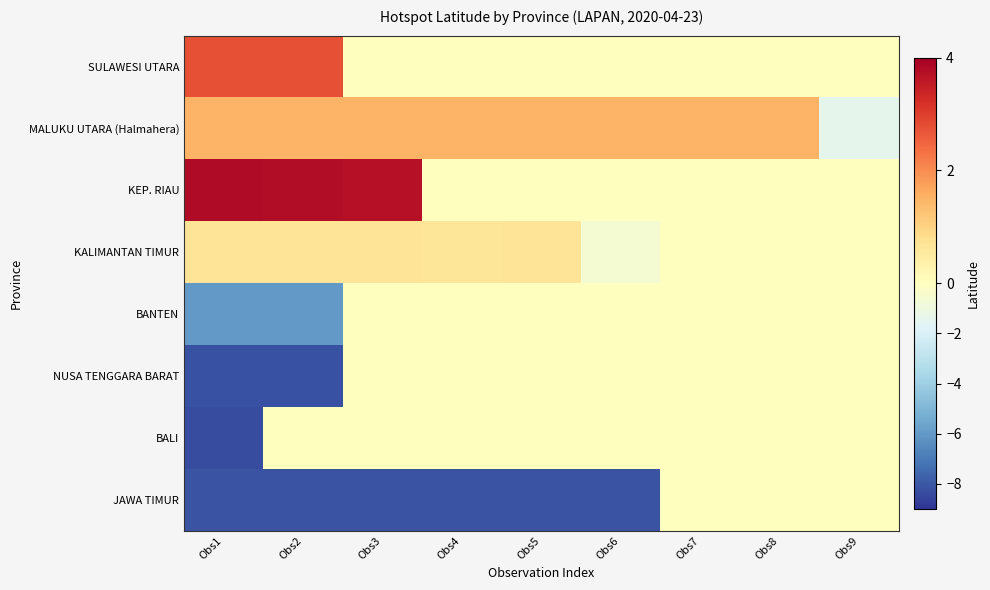

At Obs7, list the series in order from smallest to largest.

SULAWESI UTARA, KEP. RIAU, KALIMANTAN TIMUR, BANTEN, NUSA TENGGARA BARAT, BALI, JAWA TIMUR, MALUKU UTARA (Halmahera)